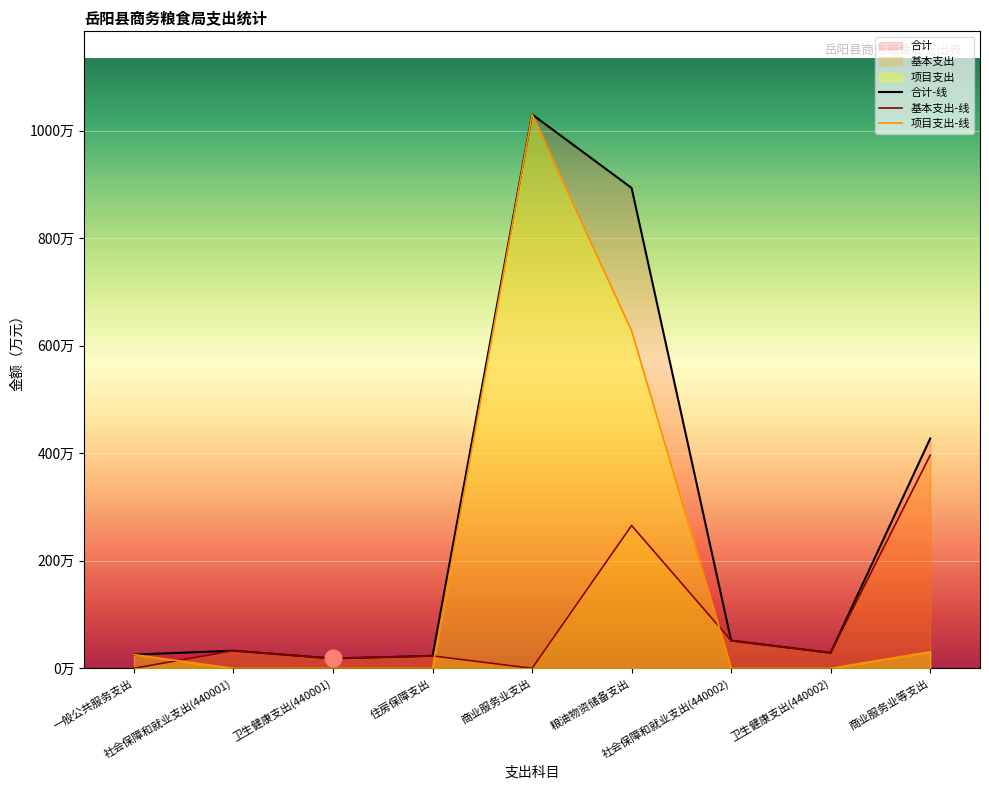

List the series in order of their peak value, lowest first.

基本支出, 合计, 项目支出